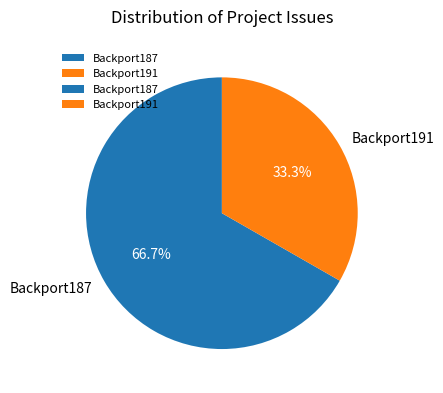

Does any single category account for the majority?

Yes